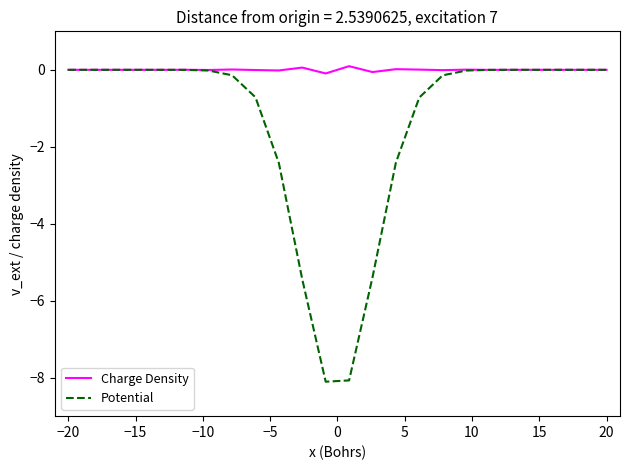

Which series has the widest spread of values?

Potential